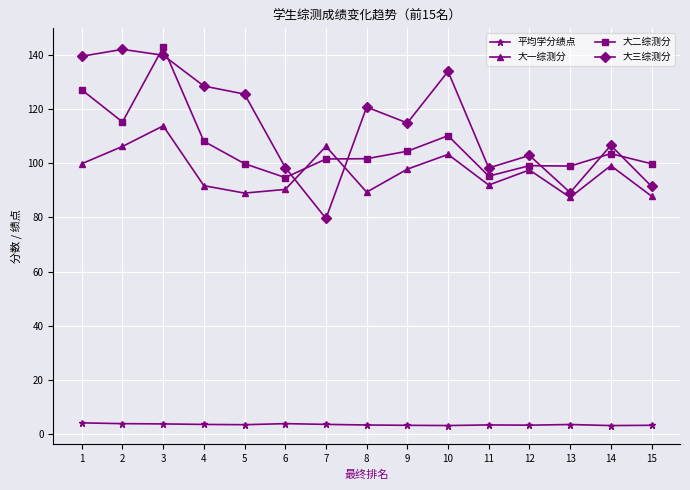

Count the number of data series in this chart.

4